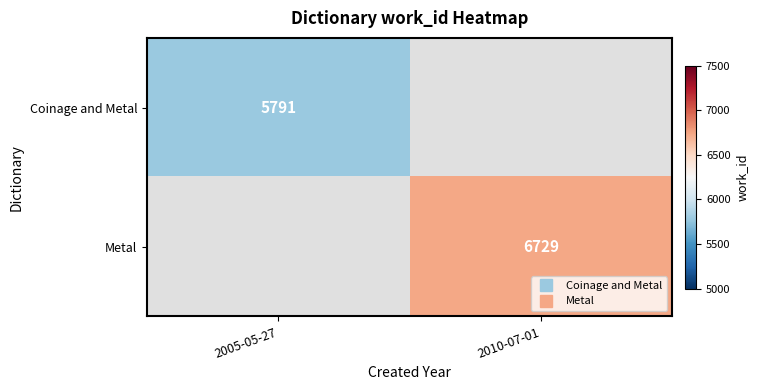

Rank the categories by Coinage and Metal value from lowest to highest.

2010-07-01, 2005-05-27